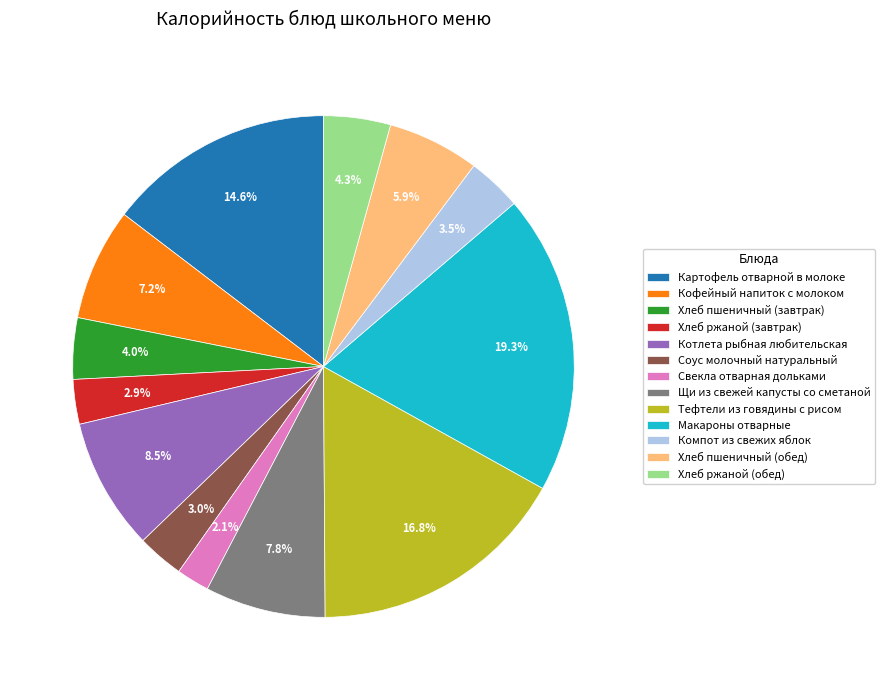

To the nearest percent, what percentage of the pie is Картофель отварной в молоке?

15%